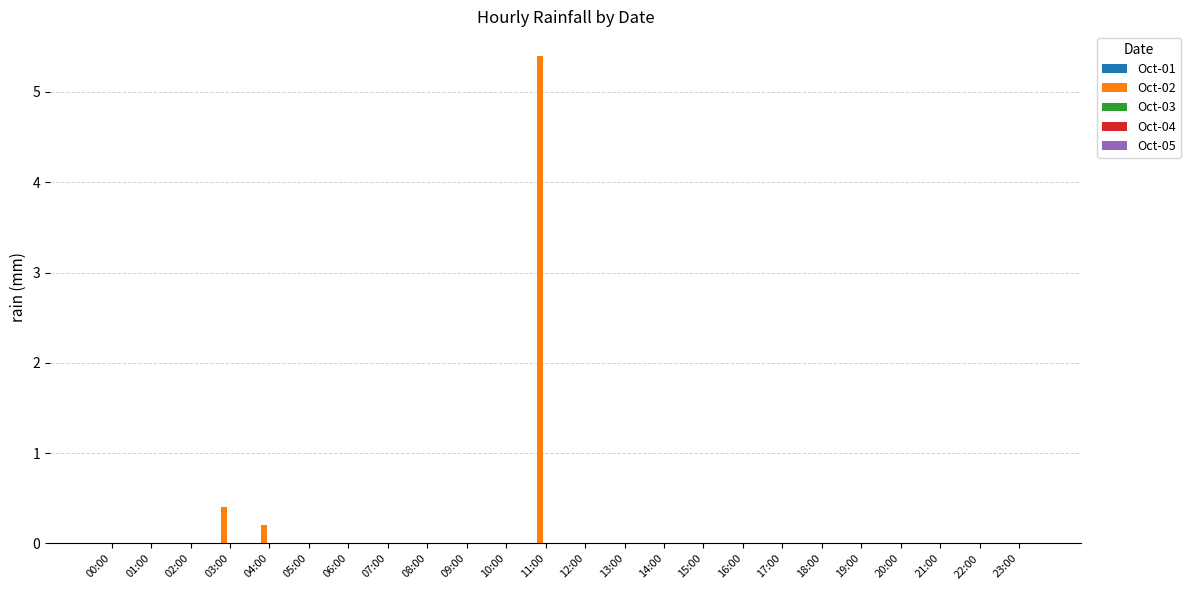

What is the maximum value shown in the chart?

5.4